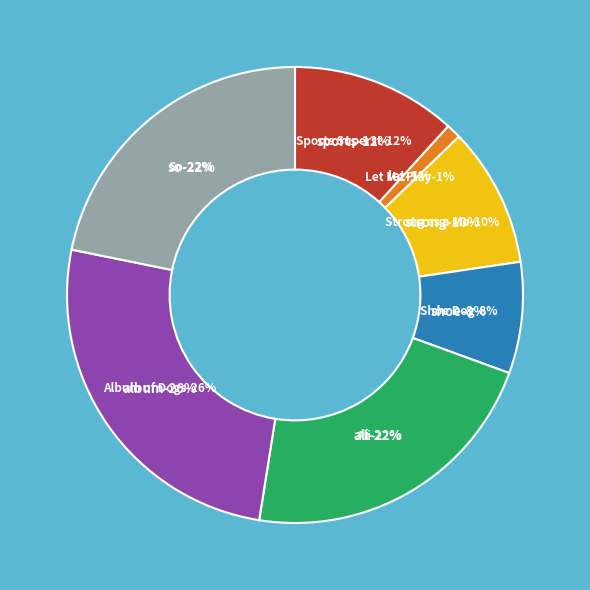

Combined, do Strong as a Mountain and Shoe Dog account for over 50%?

No